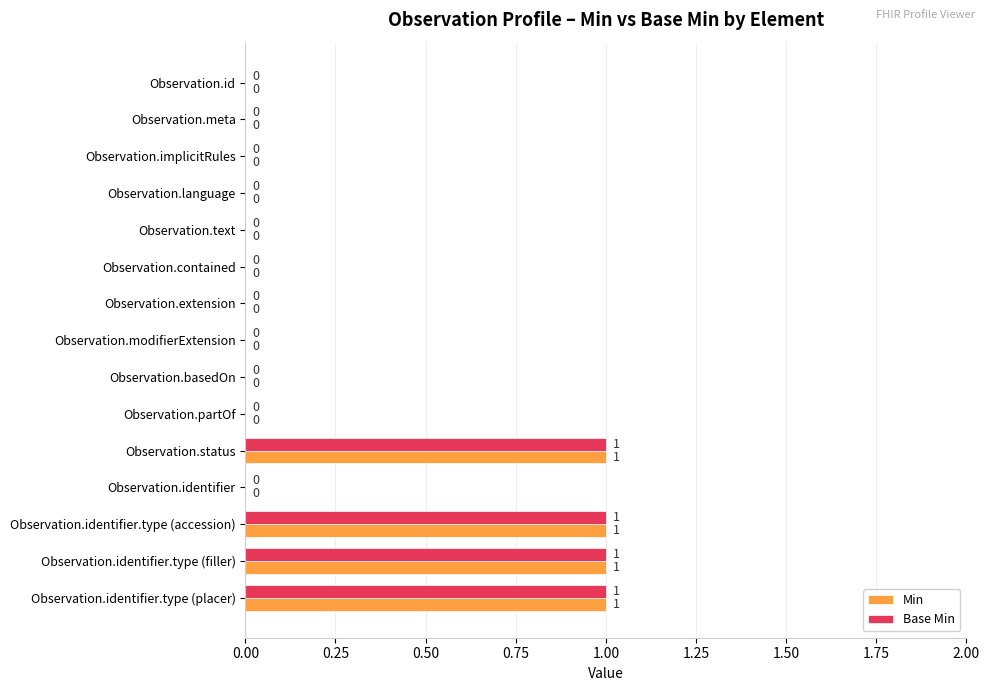

Is the value of Base Min at Observation.identifier.type (filler) greater than the value of Min at Observation.id?

Yes